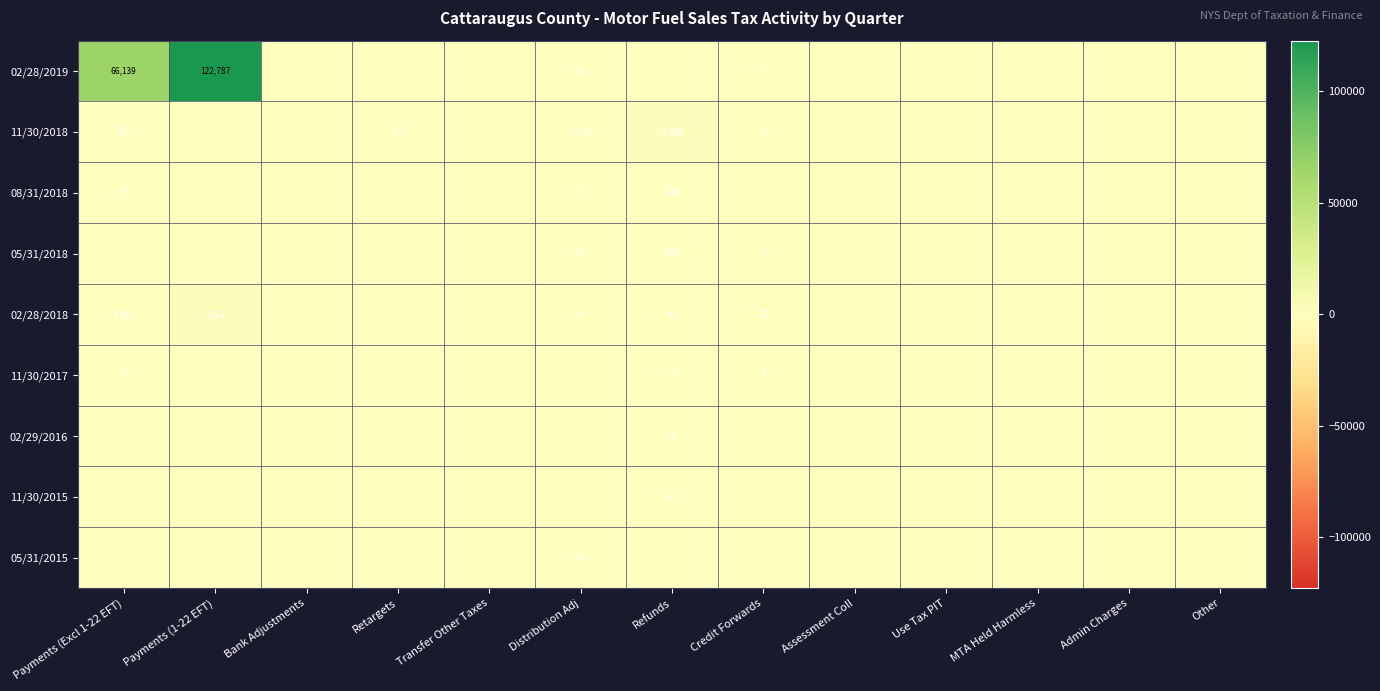

Is the value of 08/31/2018 at Payments (Excl 1-22 EFT) greater than the value of 11/30/2018 at Credit Forwards?

Yes